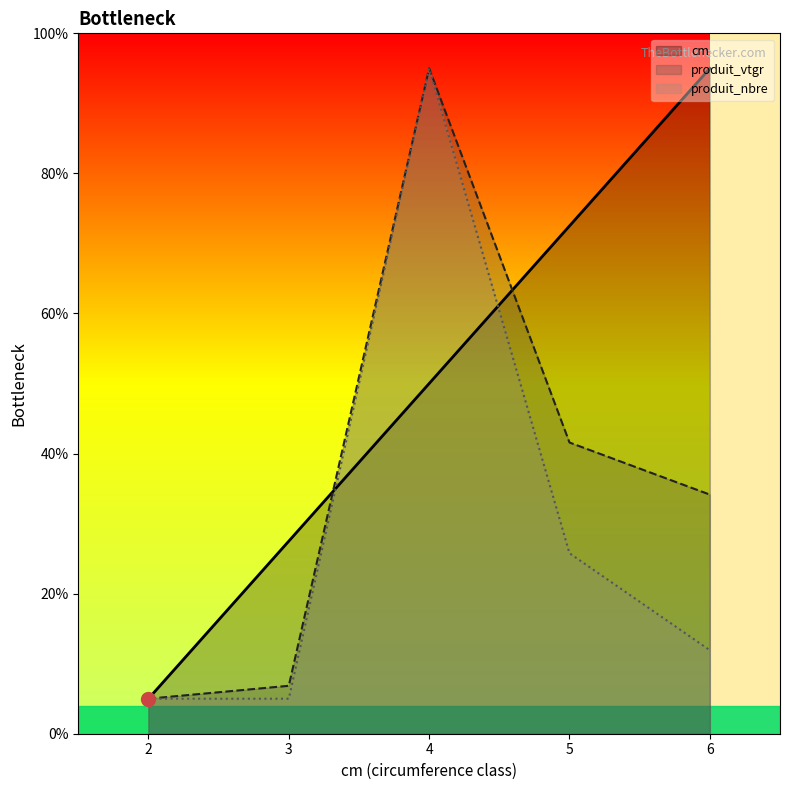

Does the chart have visible grid lines?

No